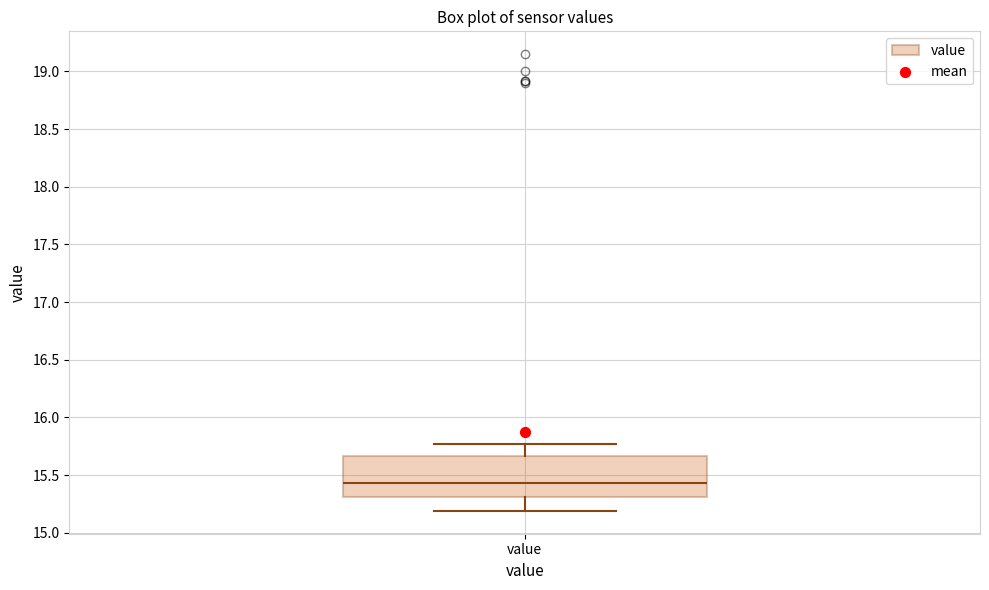

Where does the median line of the box for value sit on the y-axis? The values are not printed on the chart, so give them approximately, as read against the axis.

15.45